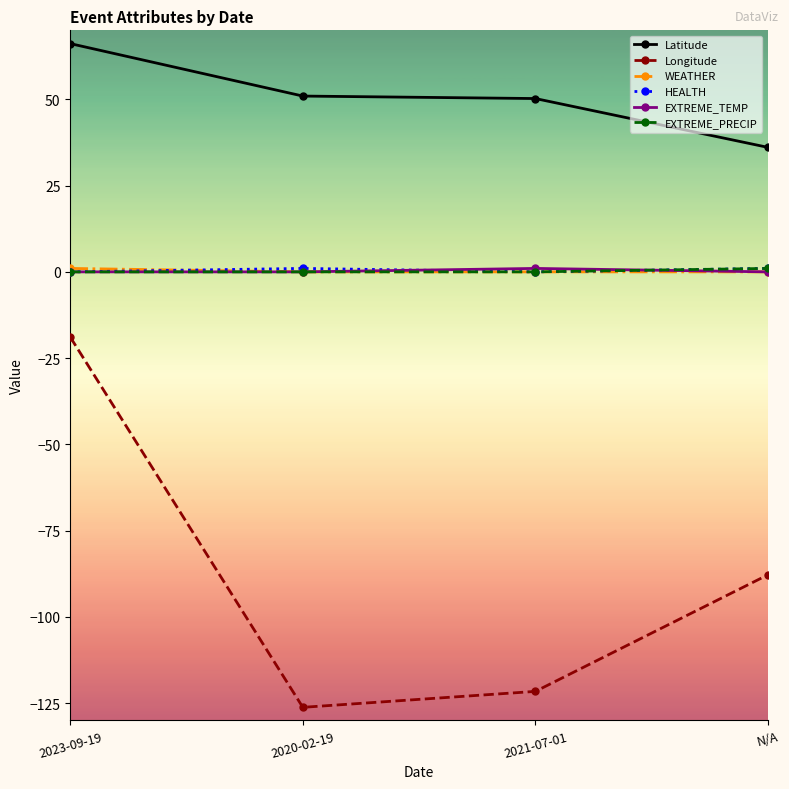

What is the lowest value of the Latitude series?

36.1